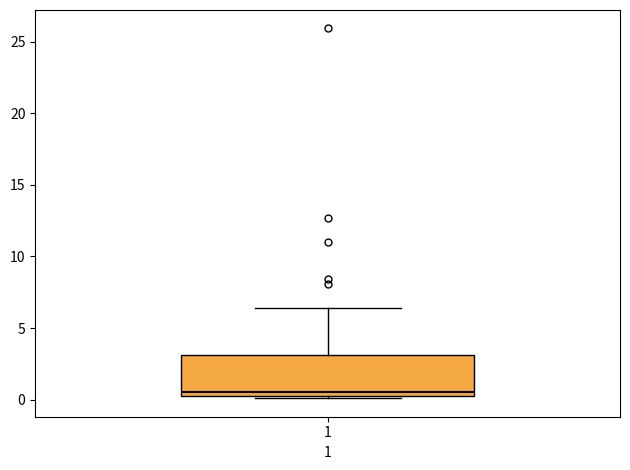

Read this box plot against the y-axis: the position of the median line, the range covered by the box, and the ends of both whiskers. The values are not printed on the chart, so give them approximately, as read against the axis.

median 0.5 (just above the box's lower edge), box 0.5 to 3.0, whiskers 0.0 to 6.5